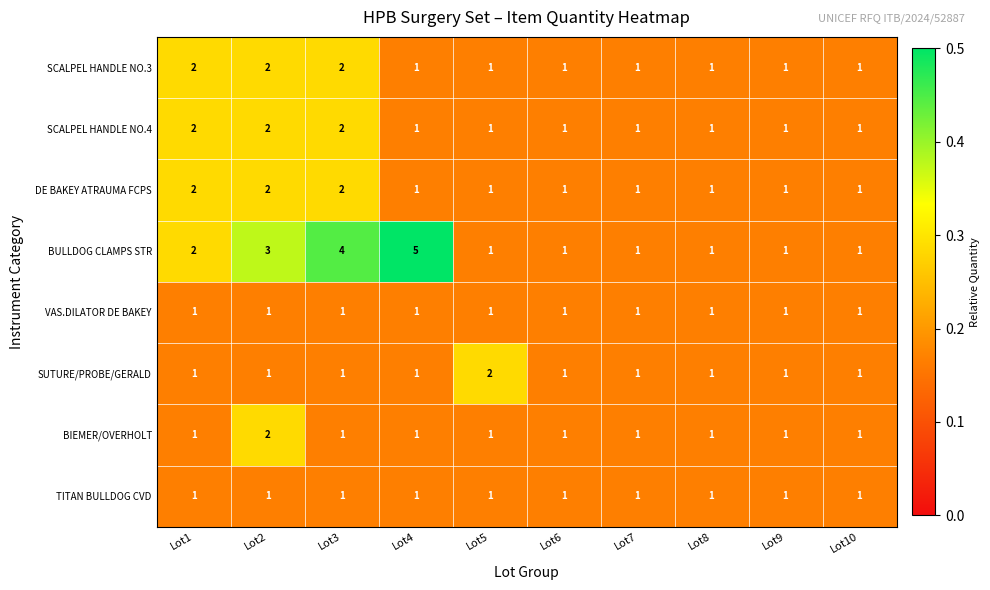

What is the smallest value displayed?

1